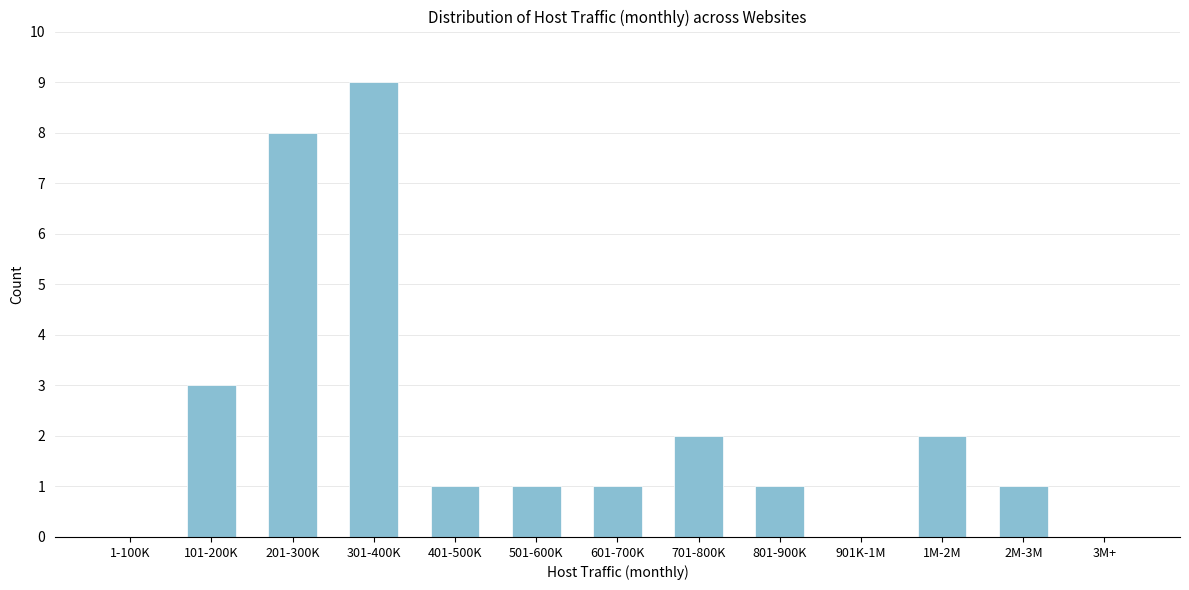

Reading left to right, extract all data points from this chart.

1-100K=0	101-200K=3	201-300K=8	301-400K=9	401-500K=1	501-600K=1	601-700K=1	701-800K=2	801-900K=1	901K-1M=0	1M-2M=2	2M-3M=1	3M+=0